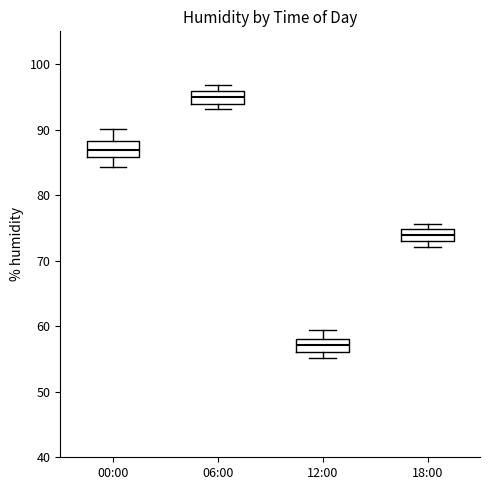

Reading left to right, transcribe this box plot: for each box, give where its median line is, the range the box spans, and where its two whiskers end, as read against the y-axis. The values are not printed on the chart, so give them approximately, as read against the axis.

00:00: median 87, box 86 to 88, whiskers 84 to 90
06:00: median 95, box 94 to 96, whiskers 93 to 97
12:00: median 57, box 56 to 58, whiskers 55 to 59
18:00: median 74, box 73 to 75, whiskers 72 to 76